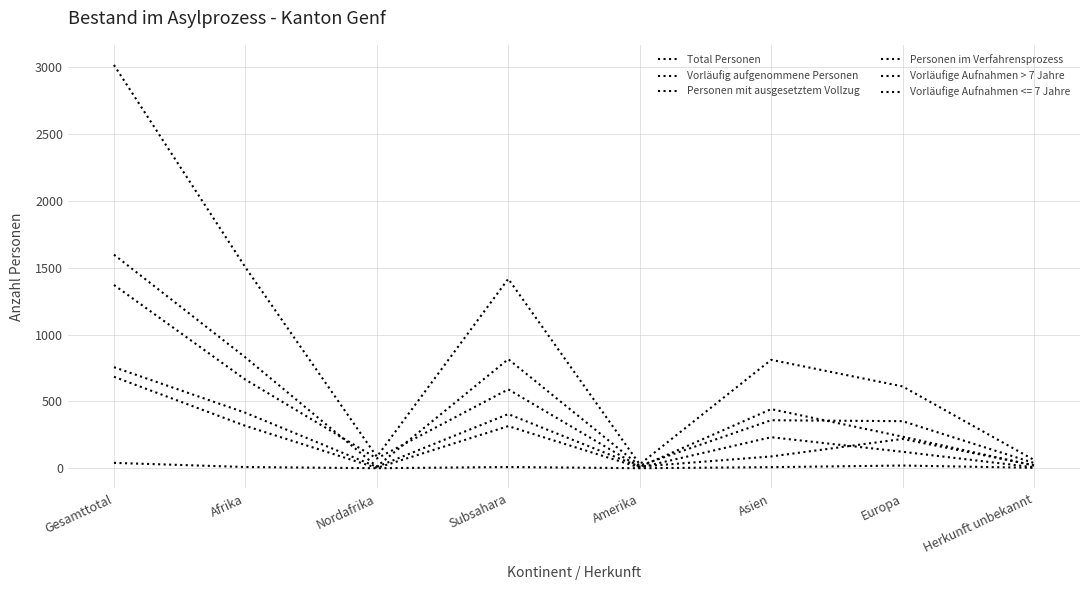

Is this an area chart (filled region under the line)?

No